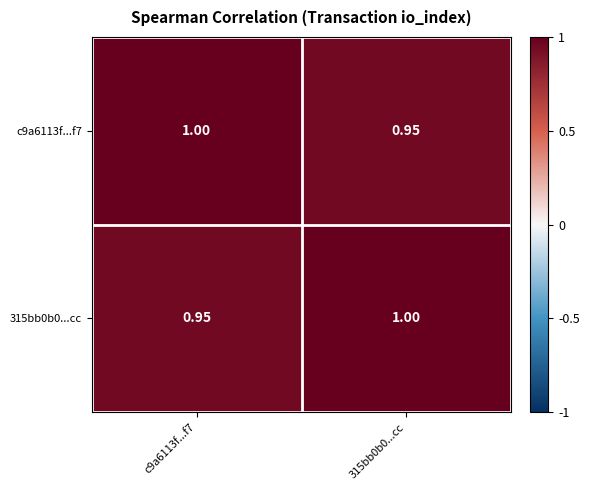

What is the difference between the highest and lowest values at 315bb0b0...cc?

0.1